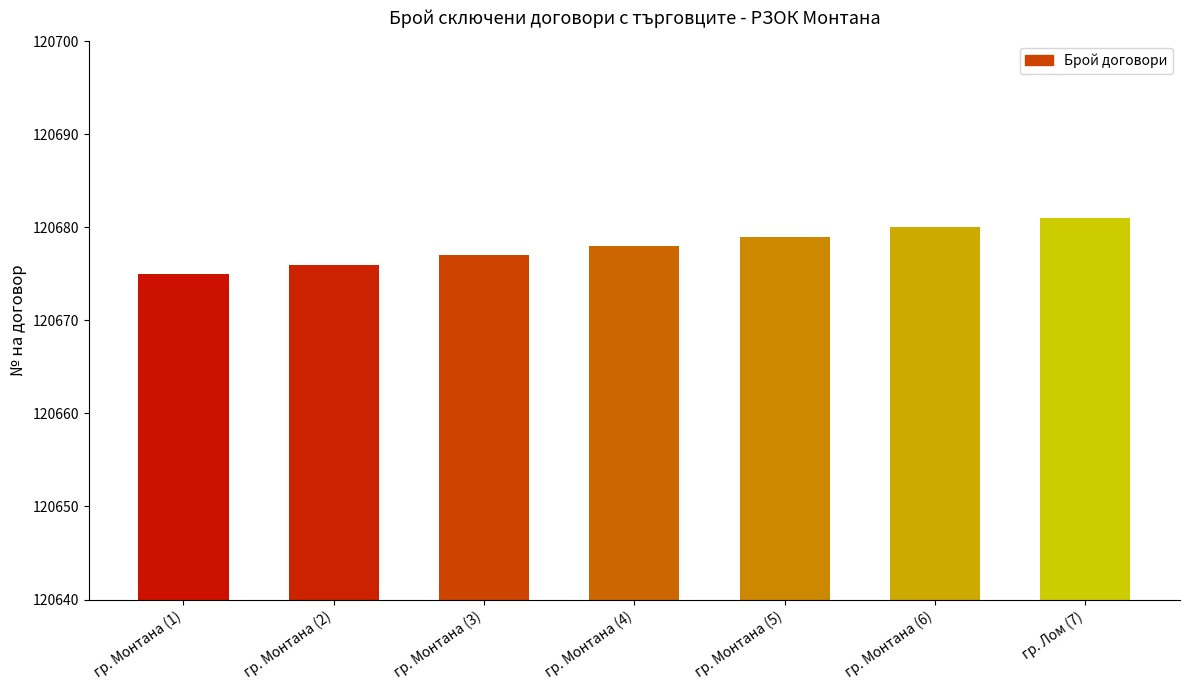

Reading left to right, extract all data points from this chart.

гр. Монтана (1)=120675	гр. Монтана (2)=120676	гр. Монтана (3)=120677	гр. Монтана (4)=120678	гр. Монтана (5)=120679	гр. Монтана (6)=120680	гр. Лом (7)=120681